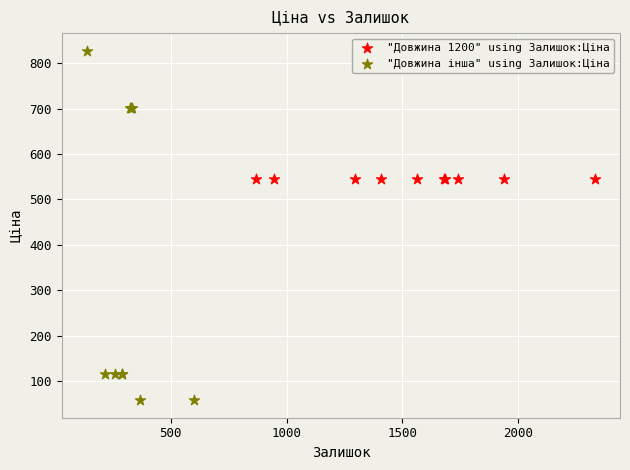

Which series contains the lowest Y value?

"Довжина інша" using Залишок:Ціна